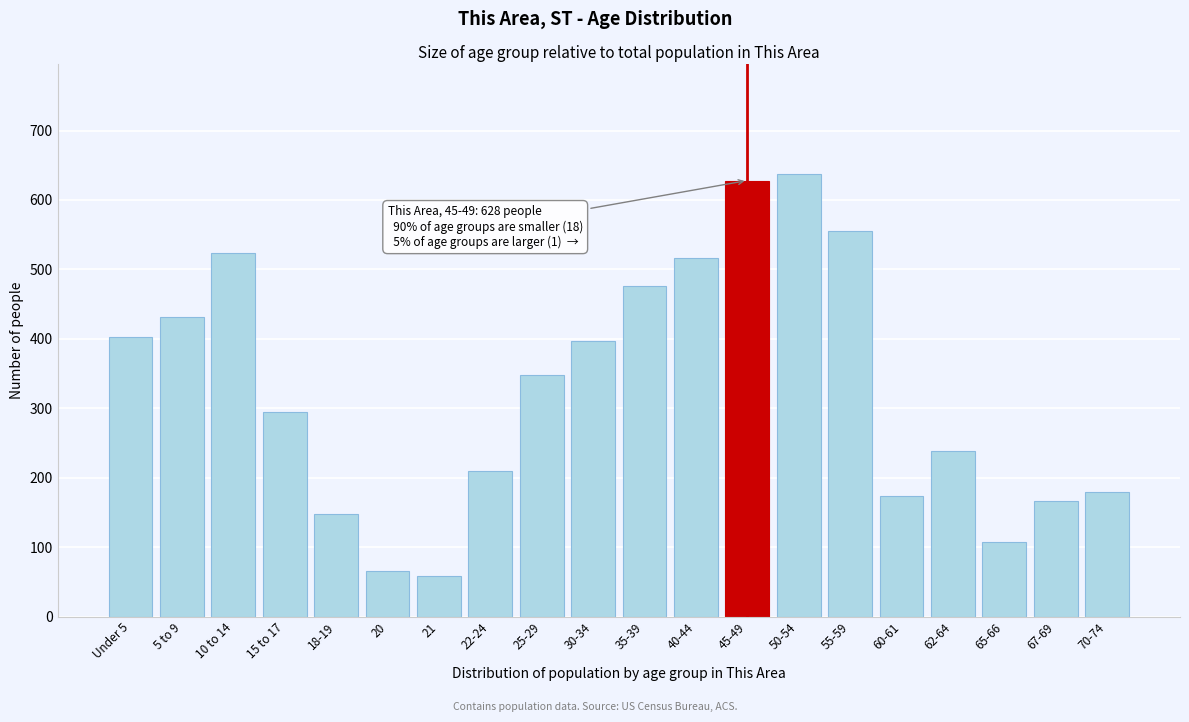

Reading left to right, what are all the values shown in this chart?

Under 5=402	5 to 9=431	10 to 14=523	15 to 17=295	18-19=147	20=66	21=58	22-24=210	25-29=348	30-34=397	35-39=476	40-44=517	45-49=628	50-54=637	55-59=555	60-61=173	62-64=238	65-66=107	67-69=167	70-74=180